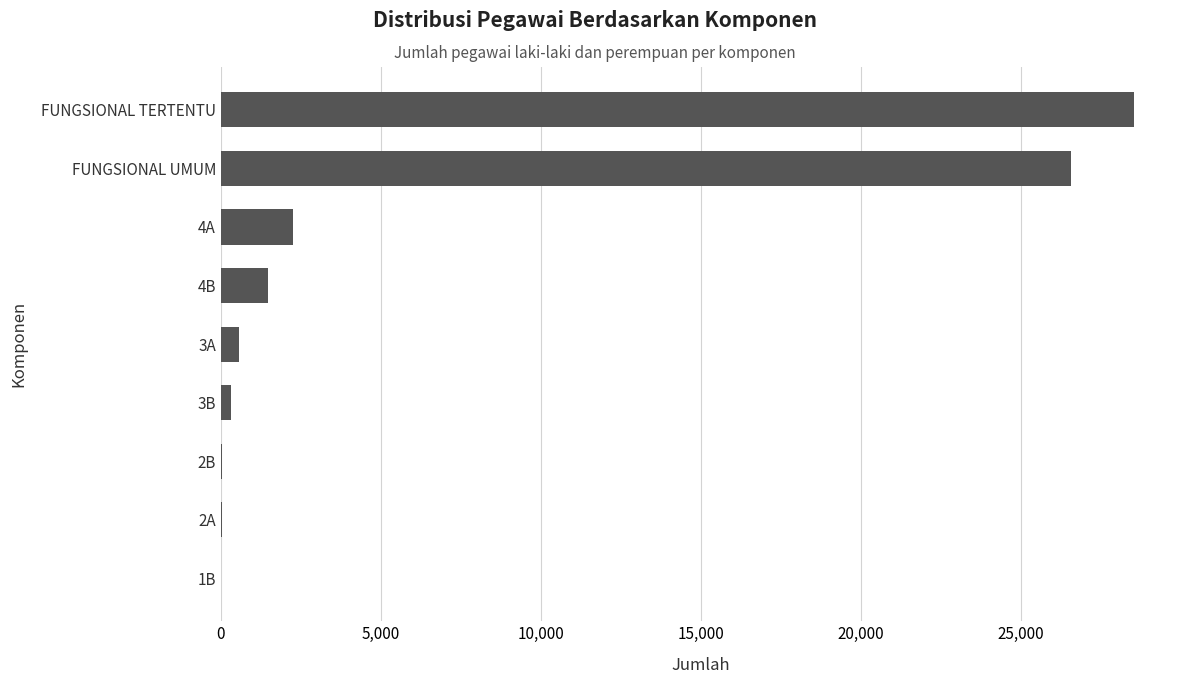

True or false: the data shows 28542 at FUNGSIONAL TERTENTU.

True